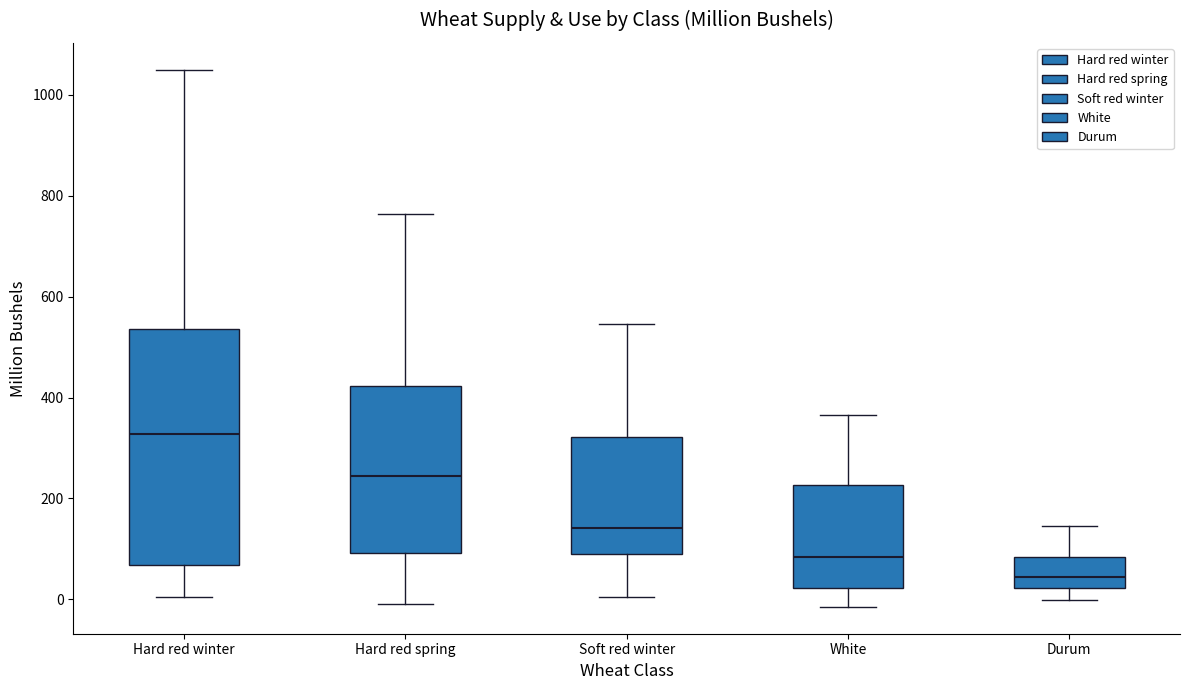

Where is the lower edge of the box for White on the y-axis? The values are not printed on the chart, so give them approximately, as read against the axis.

20